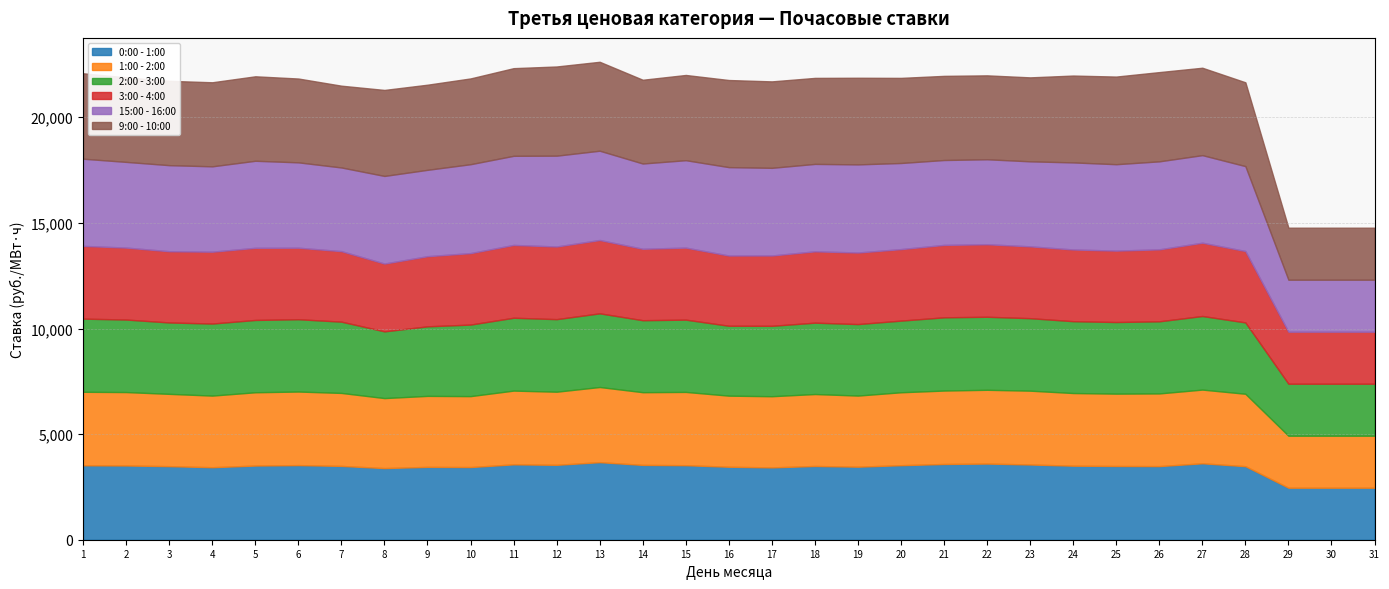

What is the sum of the 0:00 - 1:00 values at 10 and 9?

6890.5